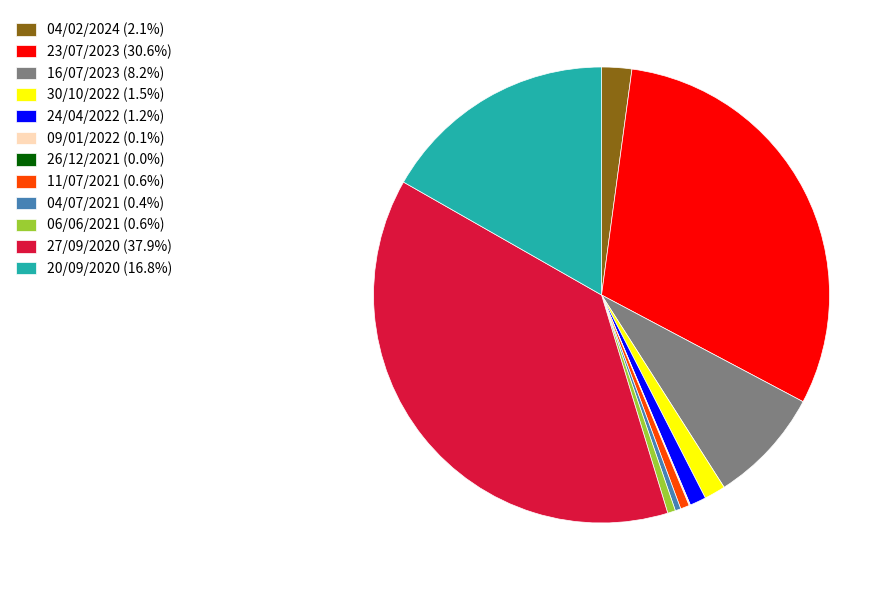

Is there any slice that represents more than half of the pie?

No